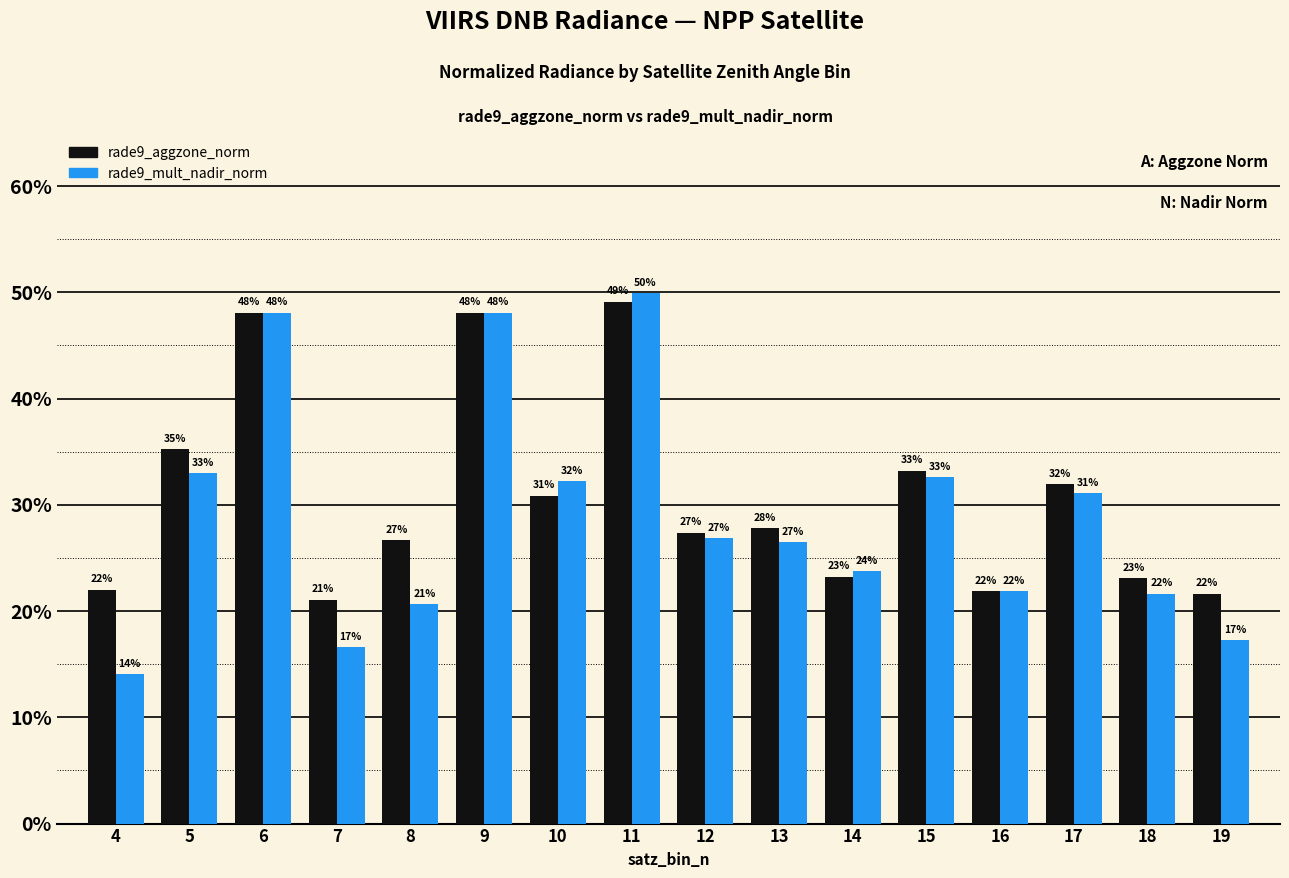

What is the difference between the maximum and minimum values in the rade9_aggzone_norm series?

0.3